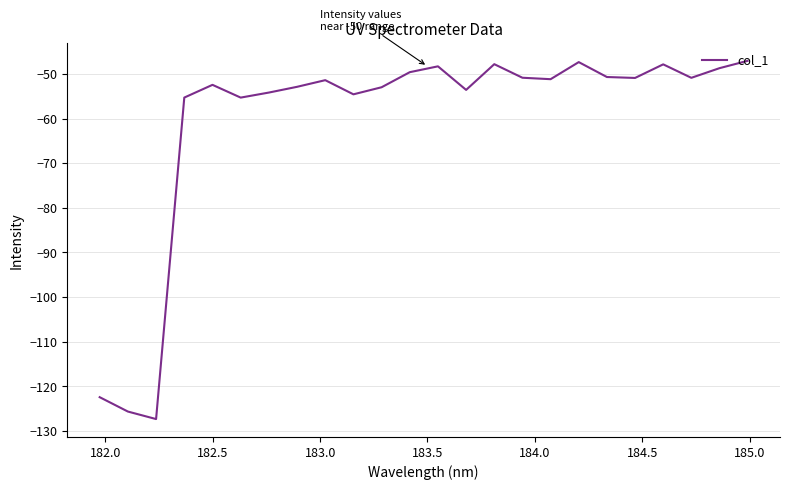

What is the difference between the maximum and minimum values?

80.3